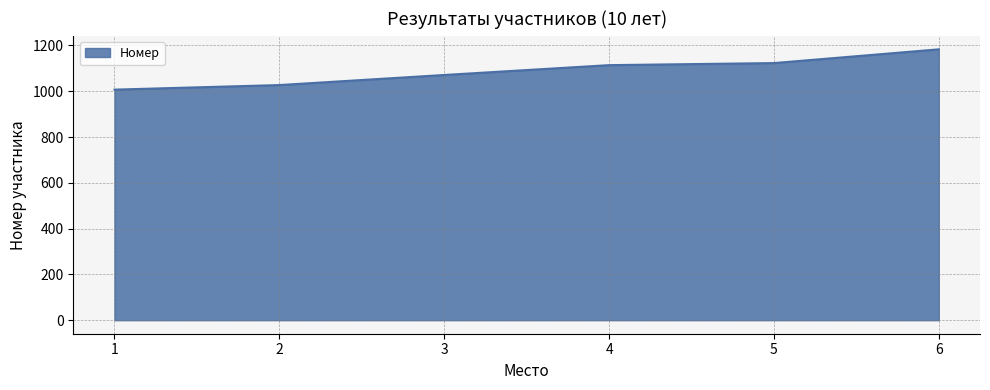

What is the change in value from 5 to 6?

+60